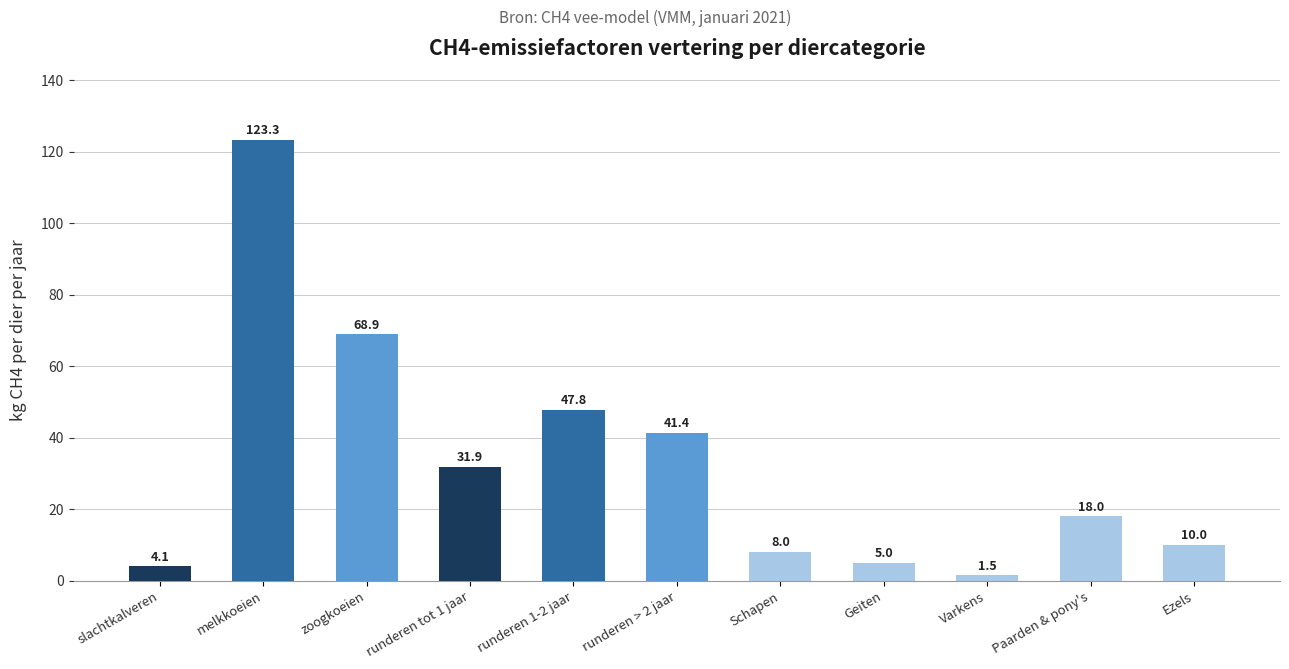

True or false: the data shows 68.9 at zoogkoeien.

True